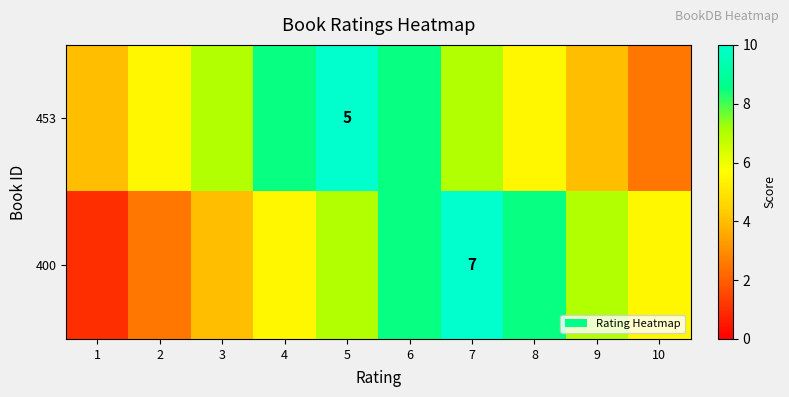

Is it true that 453 equals 1.6 at 5?

False